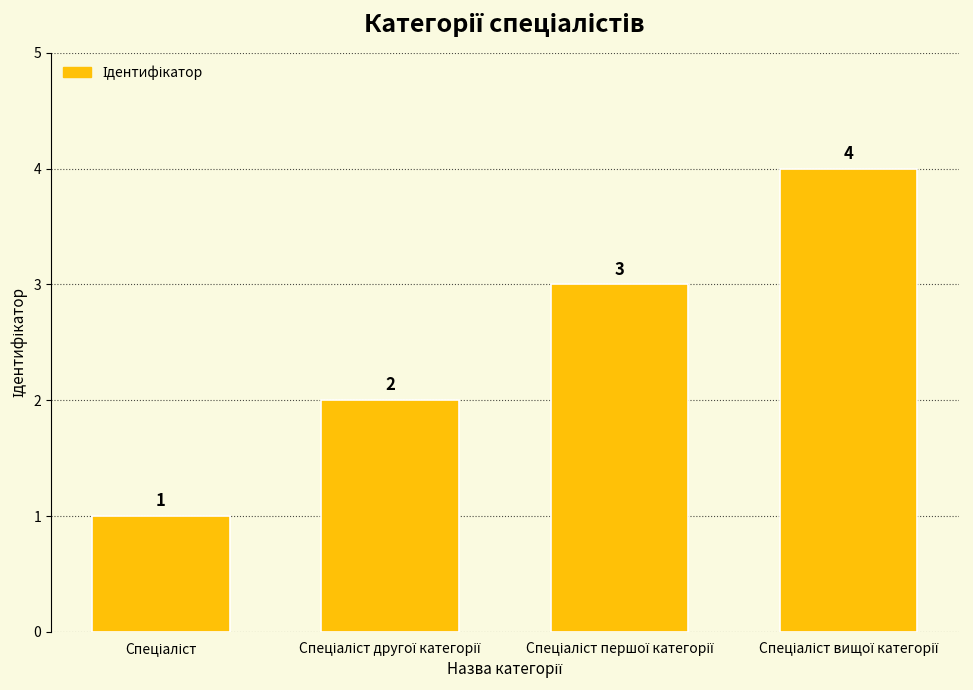

What is the sum of all values?

10